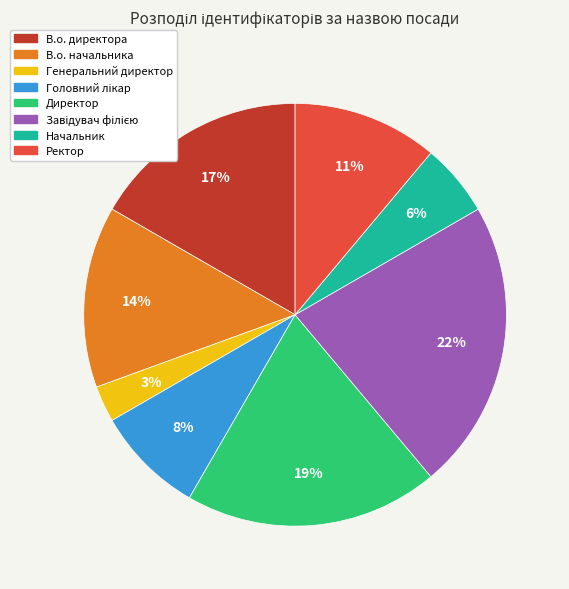

Is the sum of Начальник and Директор greater than half?

No